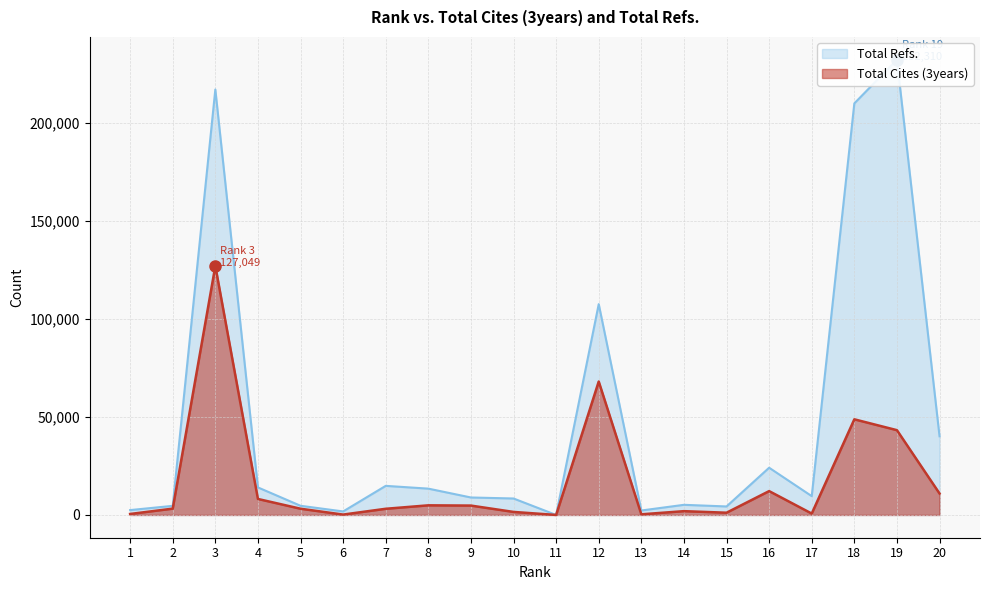

Which series changed the most between 2 and 13?

Total Cites (3years)